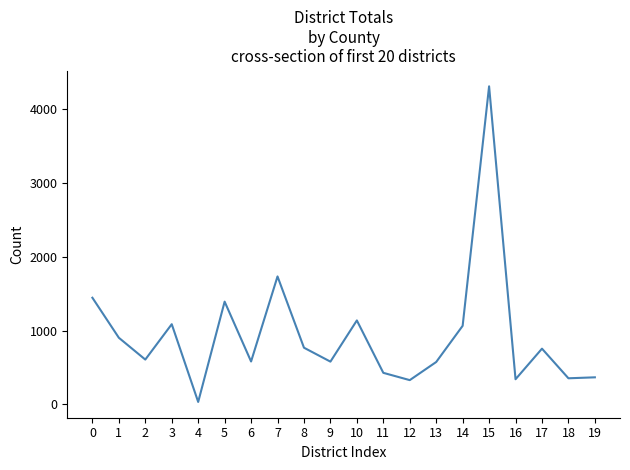

What is the difference between the maximum and minimum values?

4283